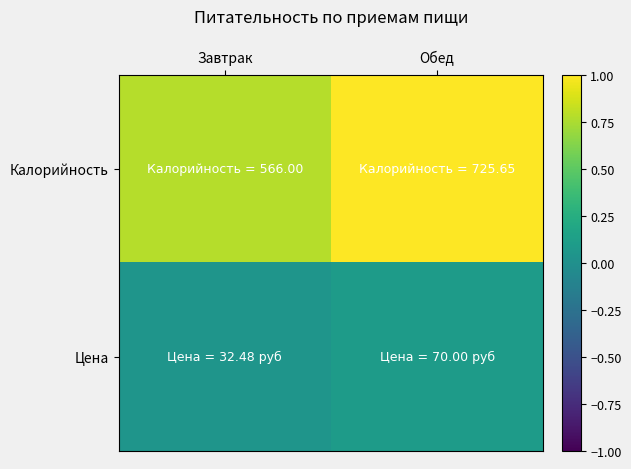

Reading left to right, extract all data points from this chart.

Калорийность: Завтрак=0.8	Обед=1.0
Цена: Завтрак=0.0	Обед=0.1